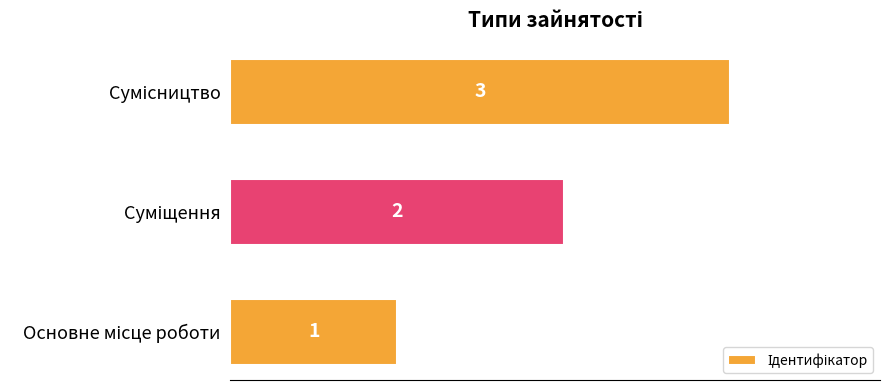

What is the sum of all values?

6